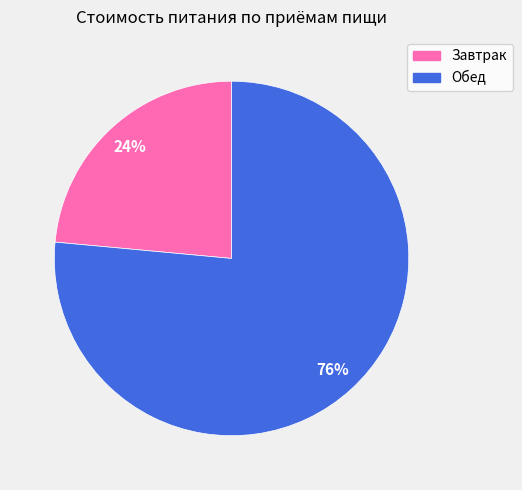

Combined, do Обед and Завтрак account for over 50%?

Yes